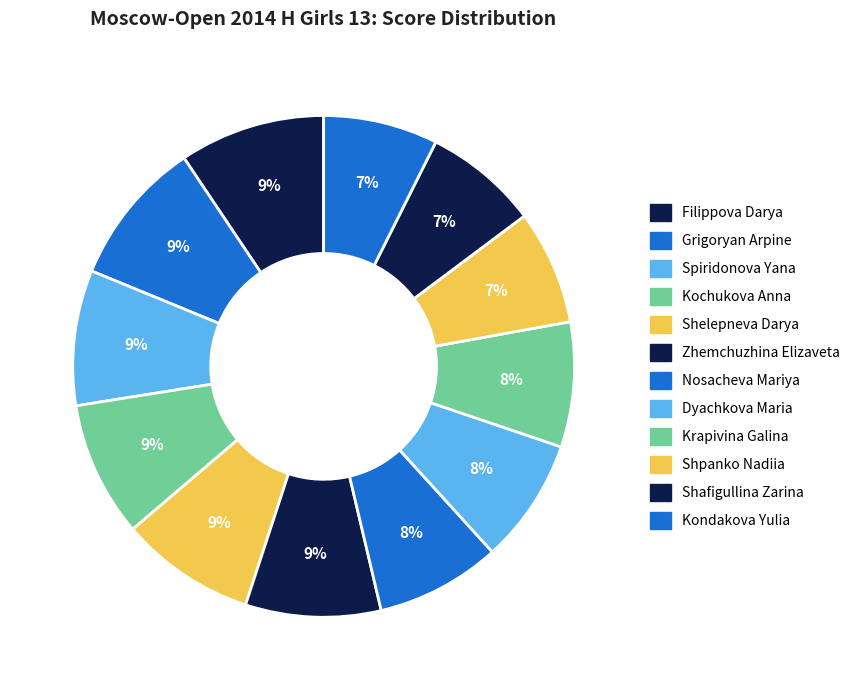

What percentage is the Shelepneva Darya slice, to the nearest percent?

9%